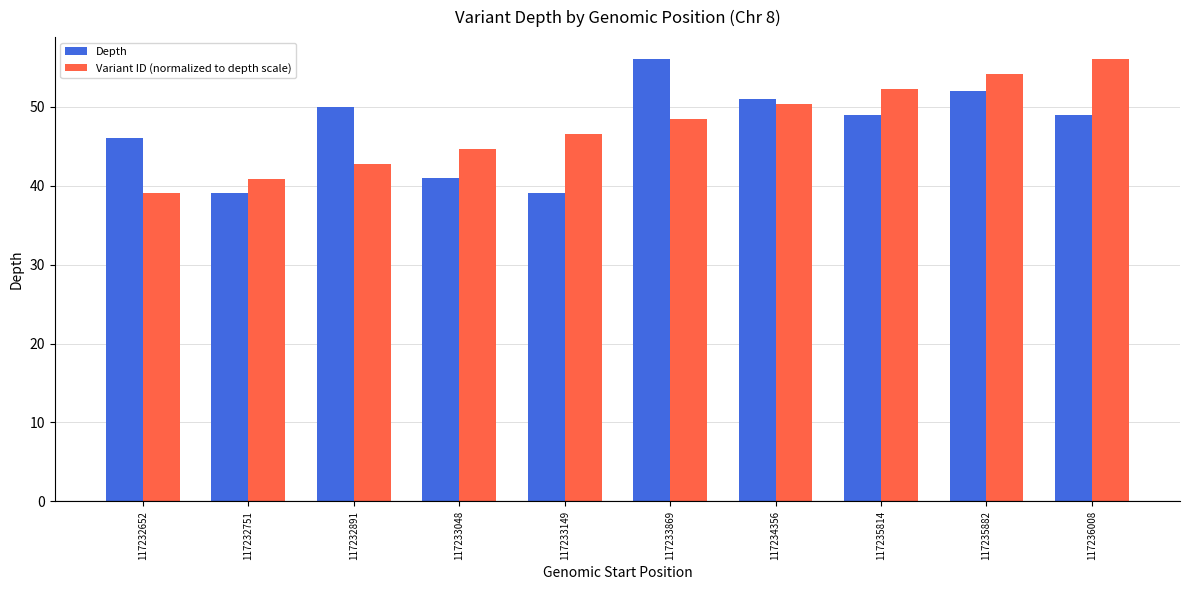

Reading left to right, transcribe all the data shown in this chart.

Depth: 117232652=46.0	117232751=39.0	117232891=50.0	117233048=41.0	117233149=39.0	117233869=56.0	117234356=51.0	117235814=49.0	117235882=52.0	117236008=49.0
Variant ID (normalized to depth scale): 117232652=39.0	117232751=40.9	117232891=42.8	117233048=44.7	117233149=46.6	117233869=48.4	117234356=50.3	117235814=52.2	117235882=54.1	117236008=56.0